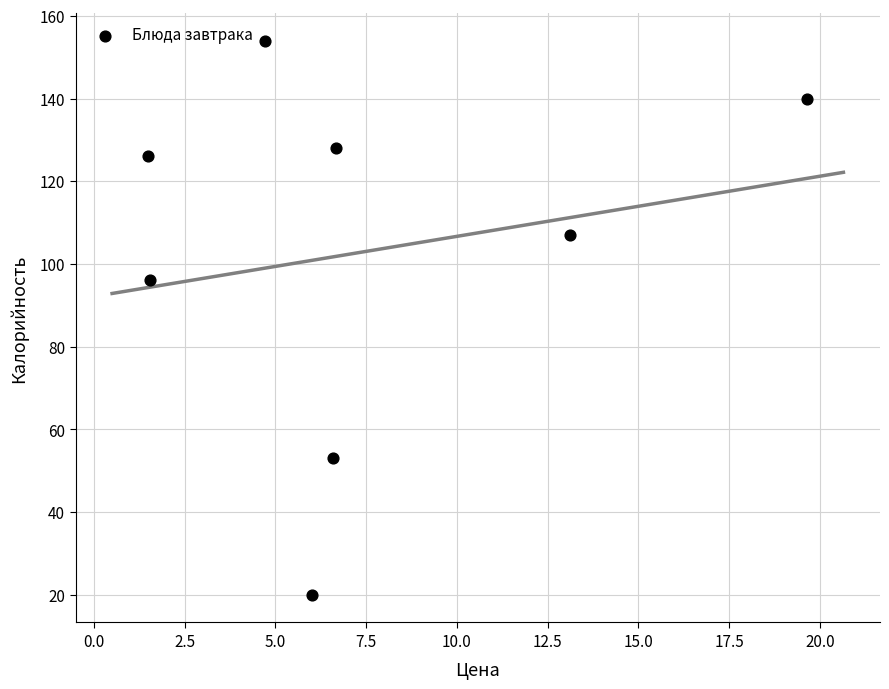

What is the average Y value?

103